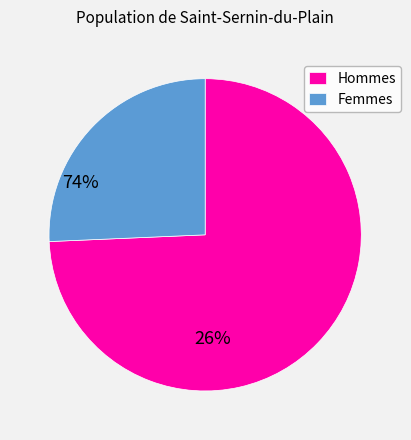

Count the number of slices in the pie.

2